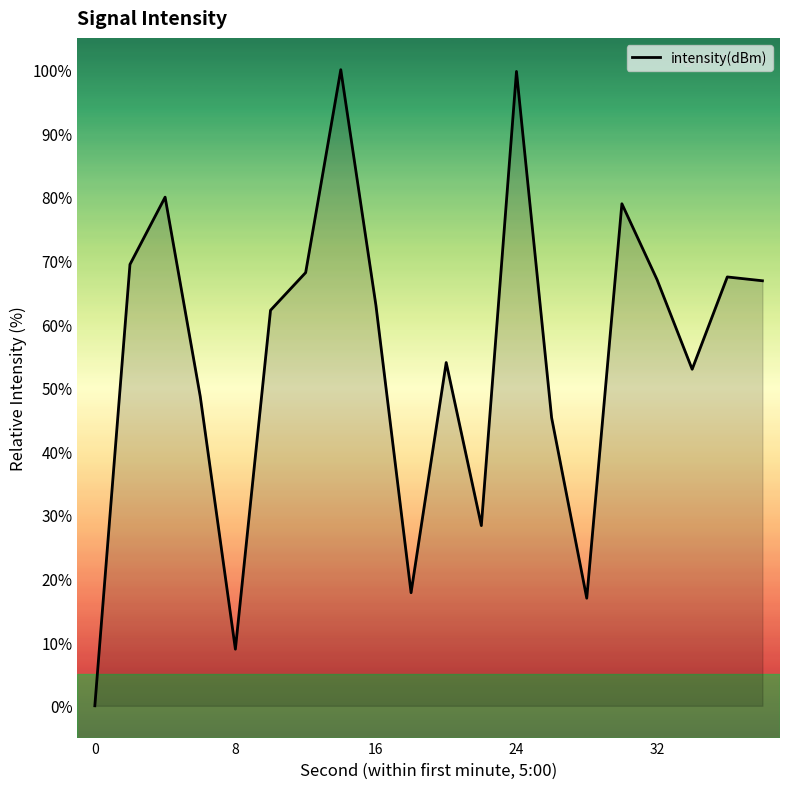

How many distinct data groups are displayed?

1